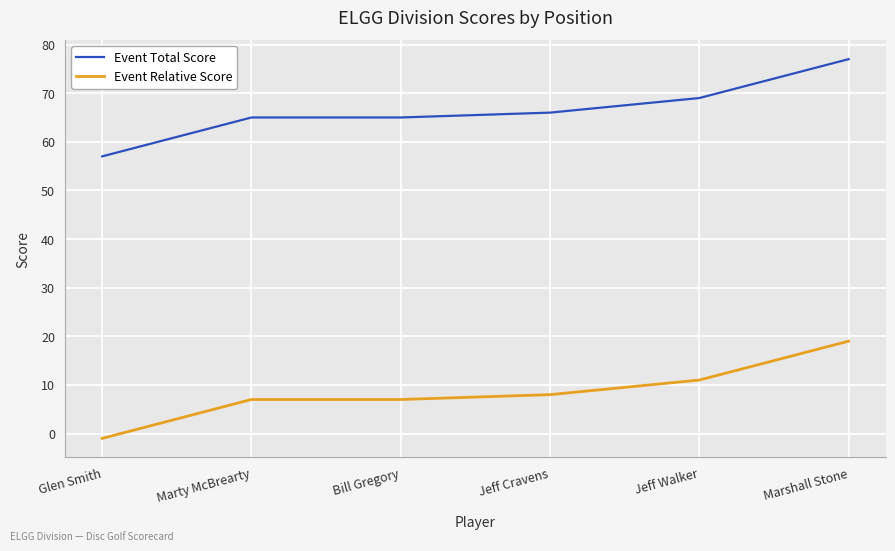

What is the total value across all series at Jeff Cravens?

74